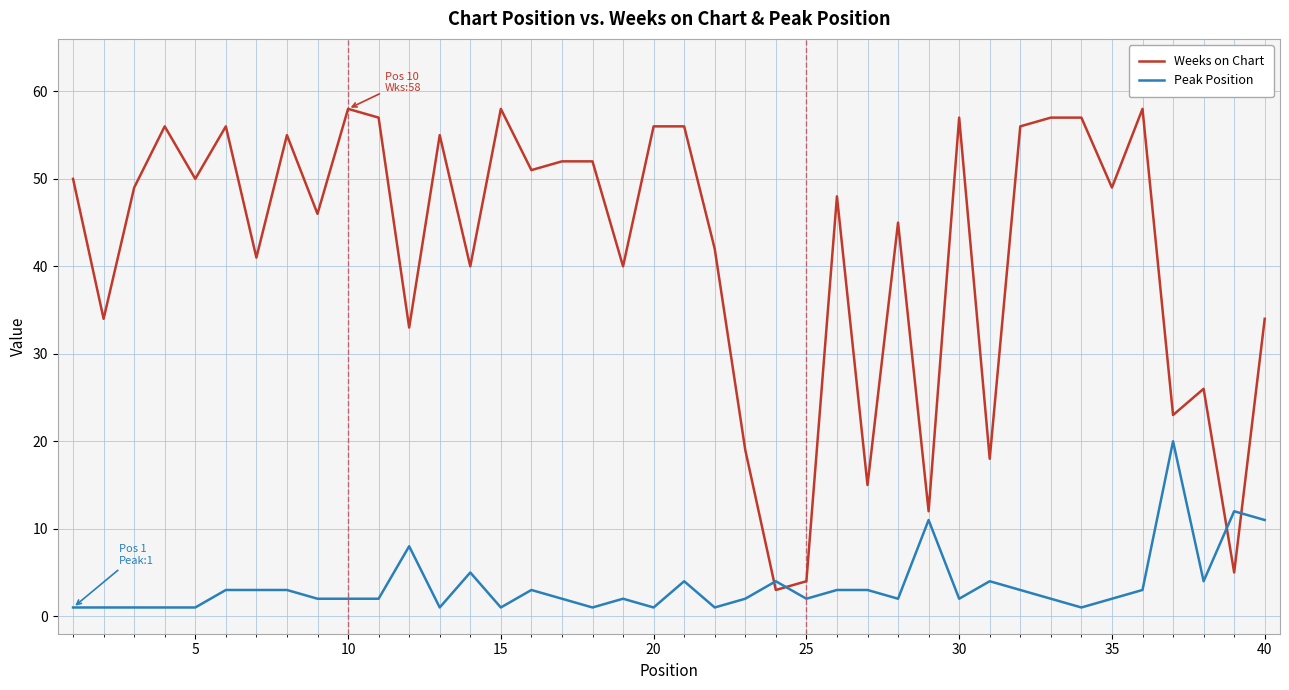

True or false: Weeks on Chart and Peak Position cross at least once.

True